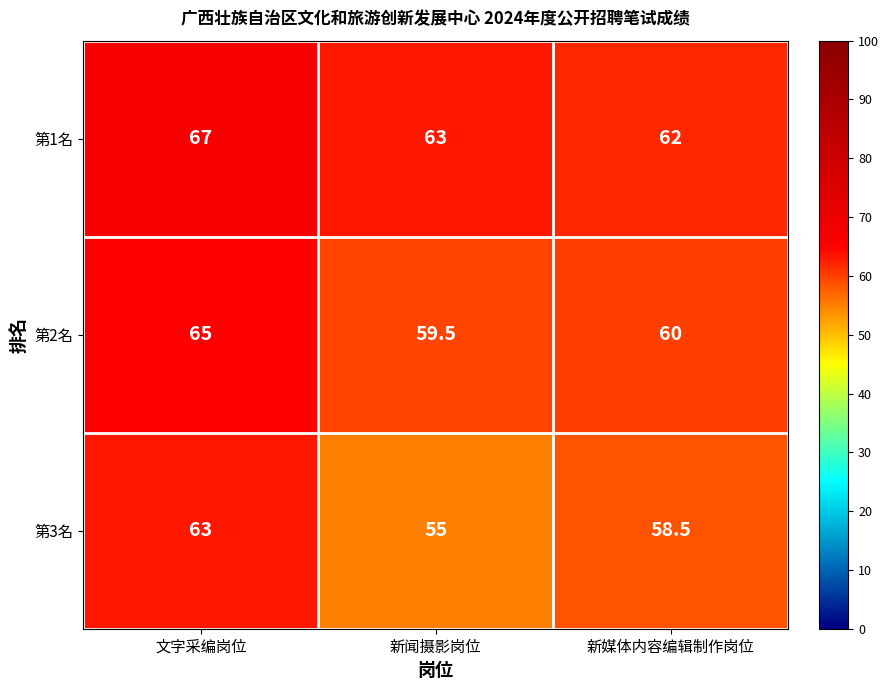

At which category is the sum across all series the highest?

文字采编岗位